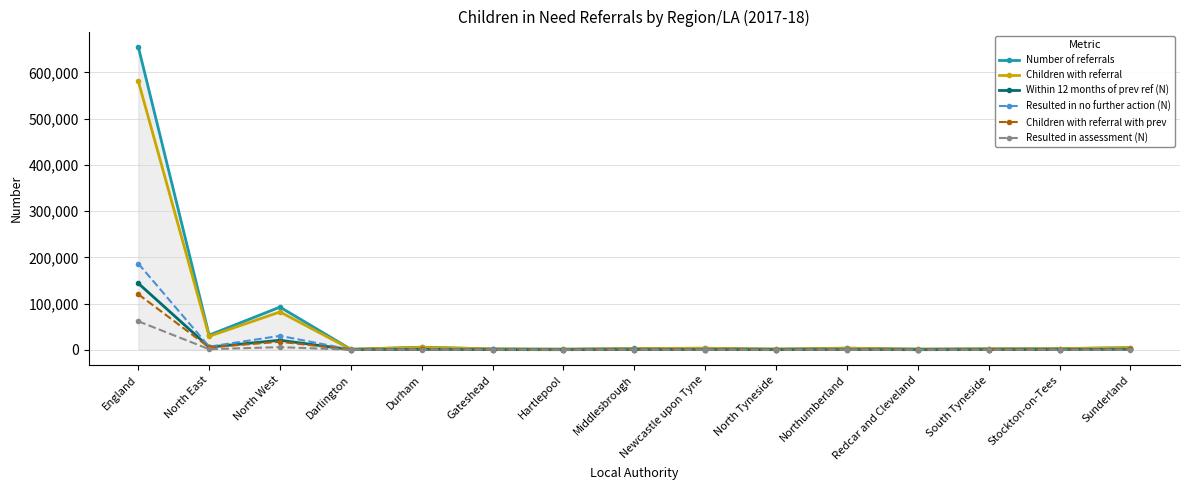

Which series changed the most between England and Durham?

Number of referrals